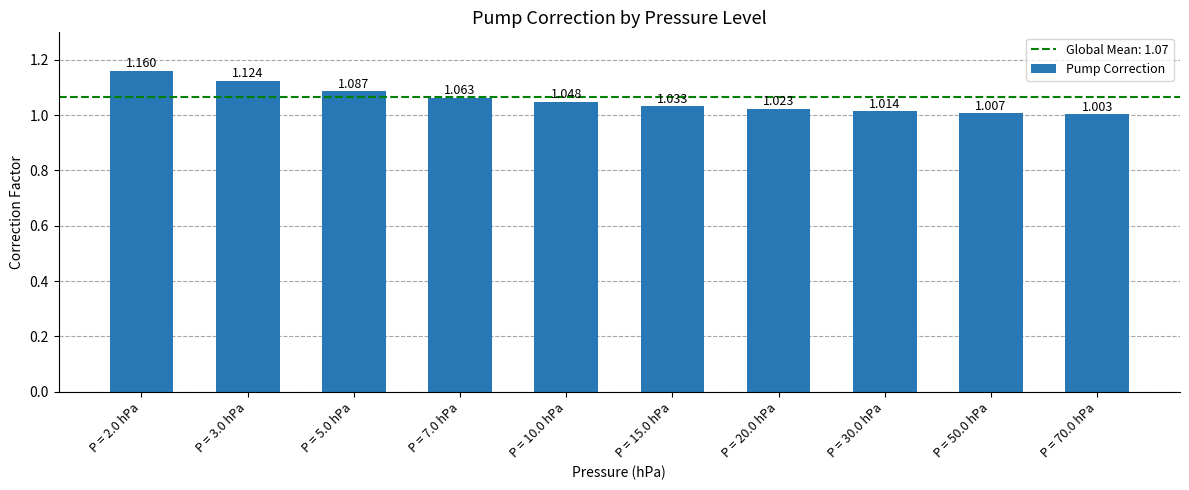

True or false: the data shows 1.0 at P = 30.0 hPa.

True